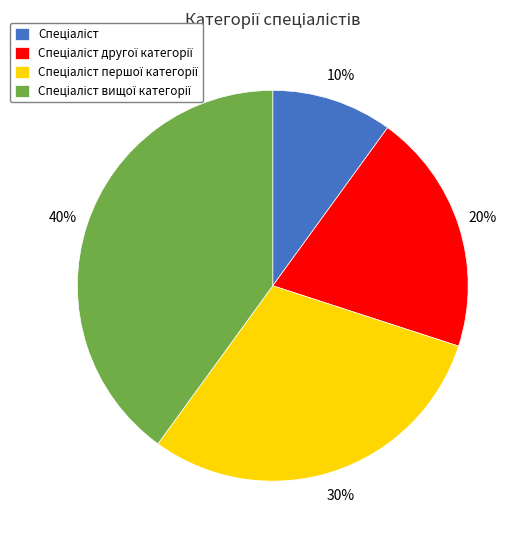

How many slices are in this pie chart?

4